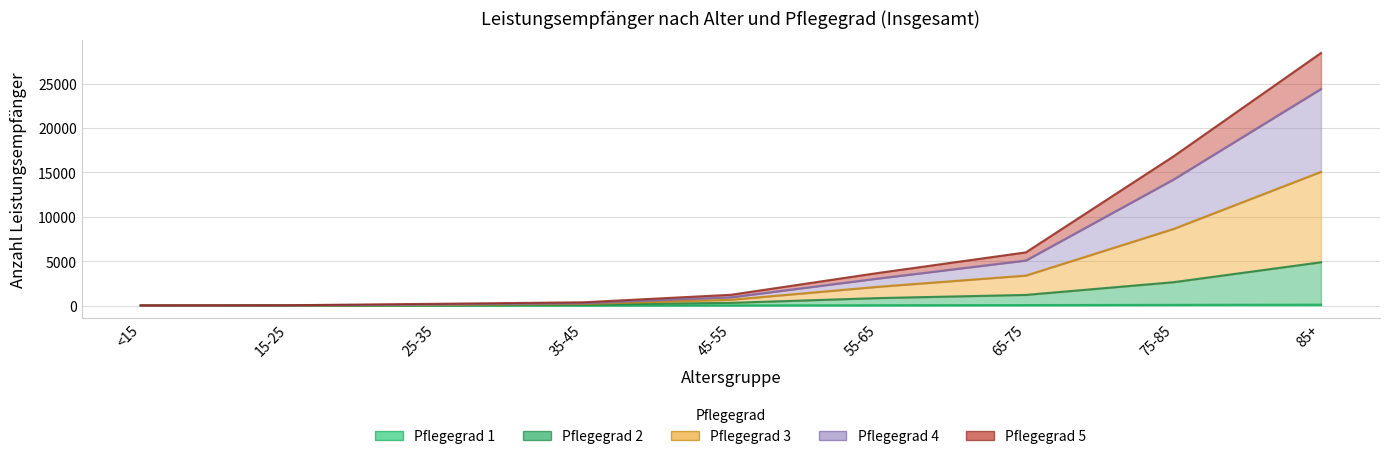

Which series has the largest range (max minus min)?

Pflegegrad 3